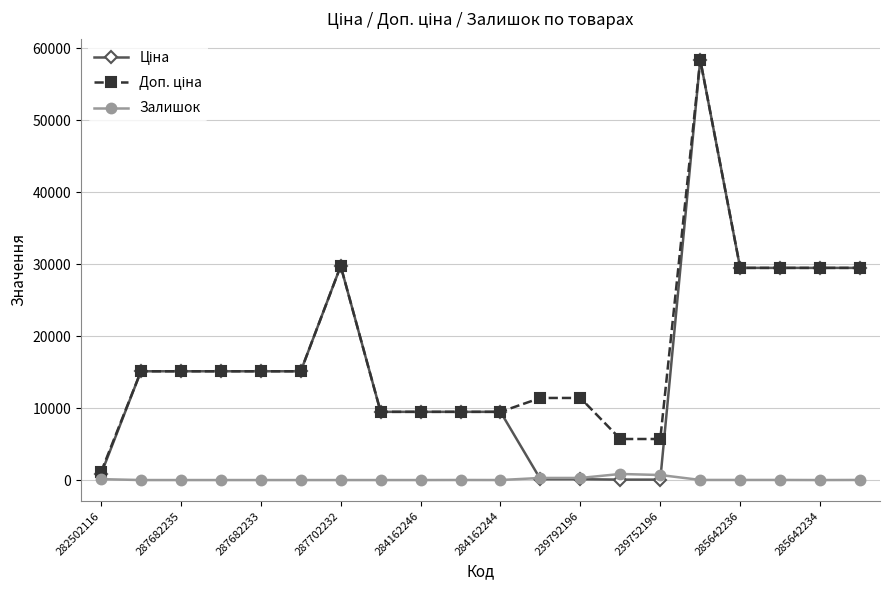

True or false: Залишок has more than 1 interior local peaks.

True